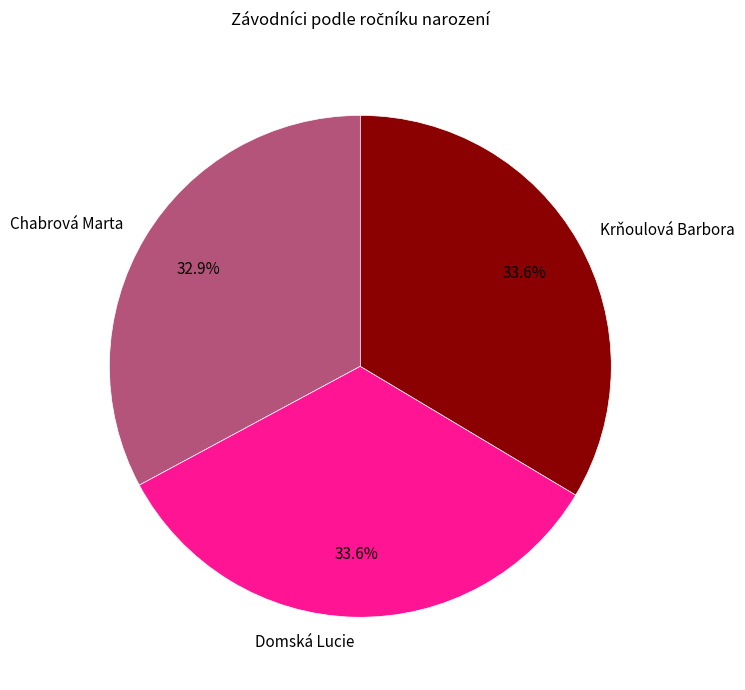

Is there any slice that represents more than half of the pie?

No